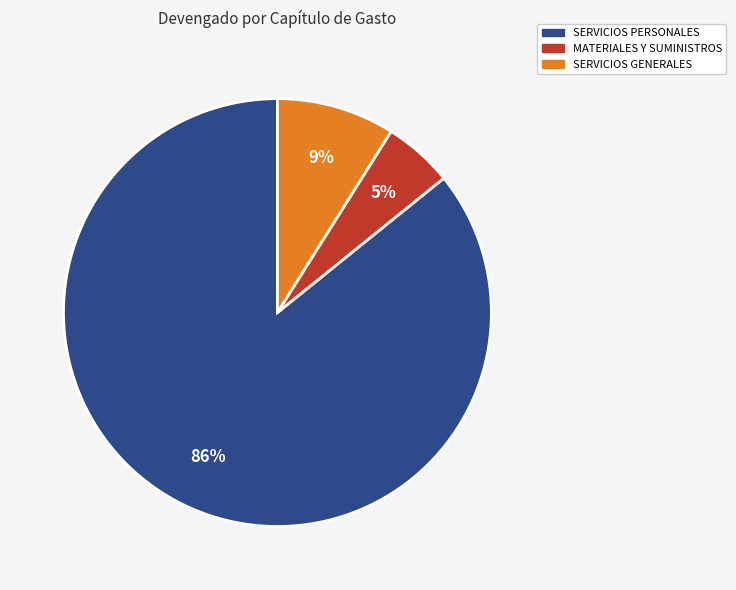

To the nearest percent, what is the difference between the largest and smallest slice percentages?

81%